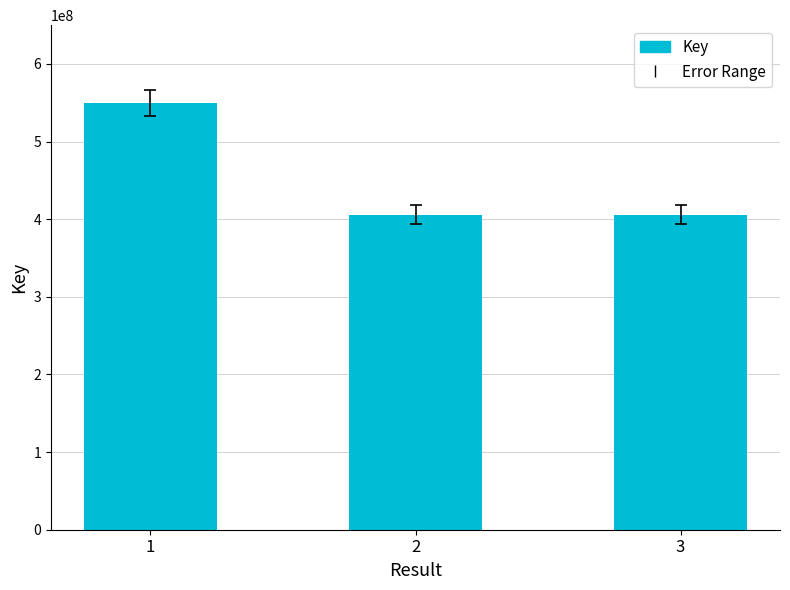

Are the bars grouped side by side (vs. stacked)?

No